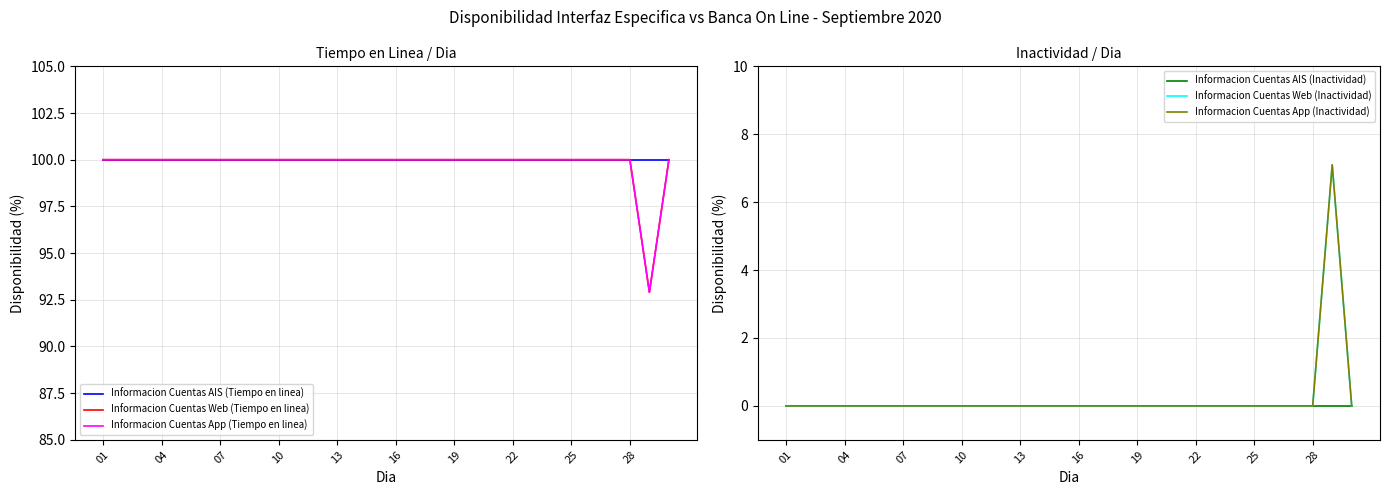

Between 15 and 20, which series saw the biggest shift?

Informacion Cuentas AIS (Tiempo en linea)